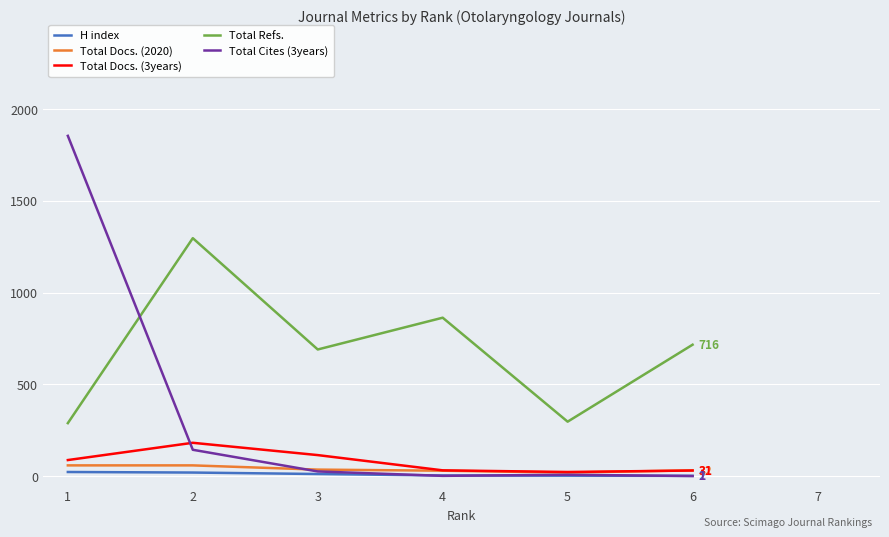

At 2, list the series in order from largest to smallest.

Total Refs., Total Docs. (3years), Total Cites (3years), Total Docs. (2020), H index